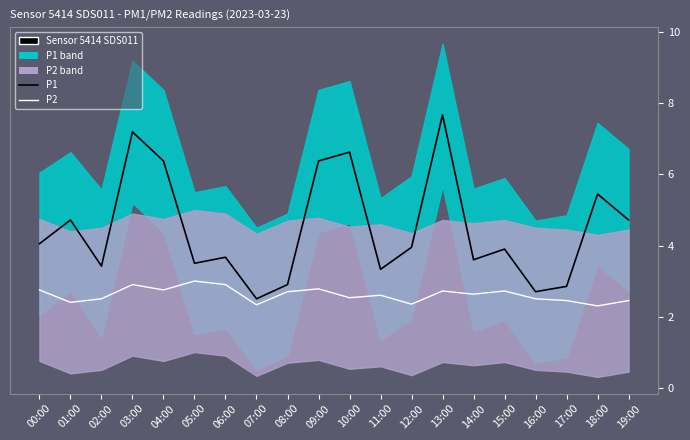

What is the minimum value shown in the chart?

2.3